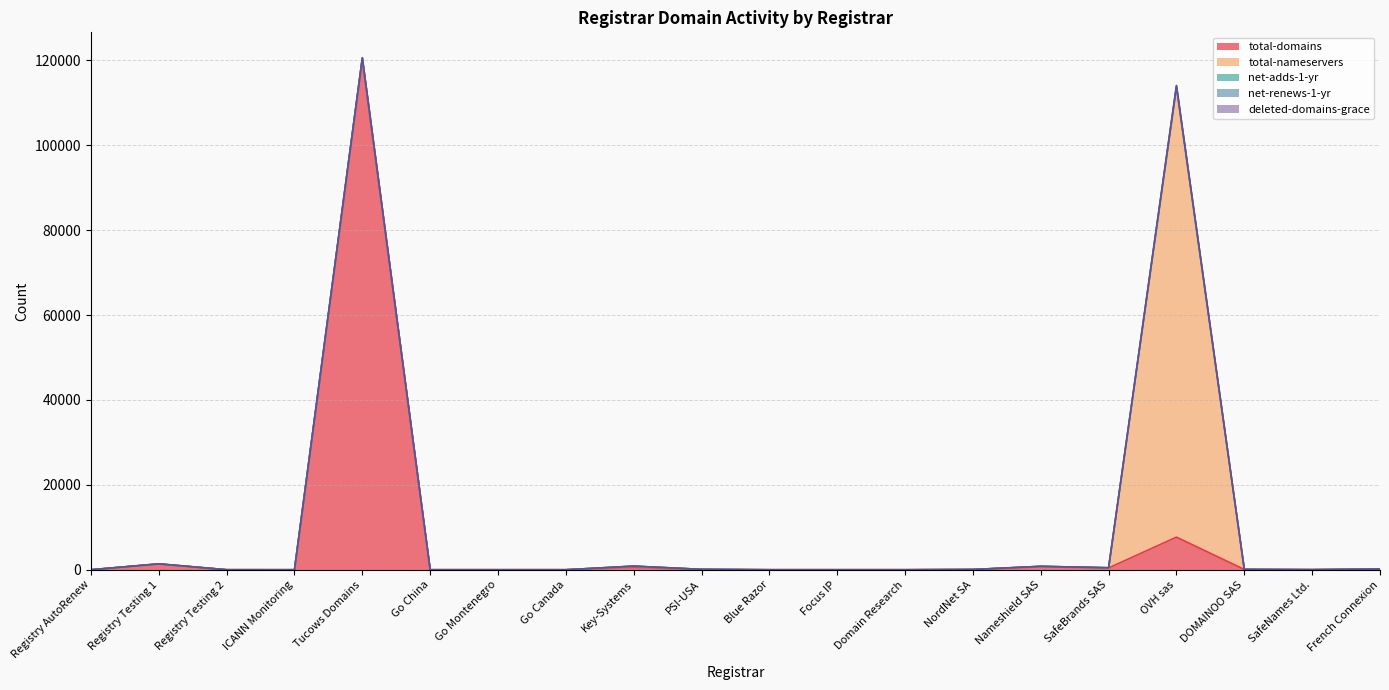

Rank the categories by total-domains value from lowest to highest.

Registry AutoRenew, Go China, Go Montenegro, Go Canada, Blue Razor, Focus IP, Domain Research, ICANN Monitoring, Registry Testing 2, SafeNames Ltd., PSI-USA, NordNet SA, DOMAINOO SAS, French Connexion, SafeBrands SAS, Key-Systems, Nameshield SAS, Registry Testing 1, OVH sas, Tucows Domains